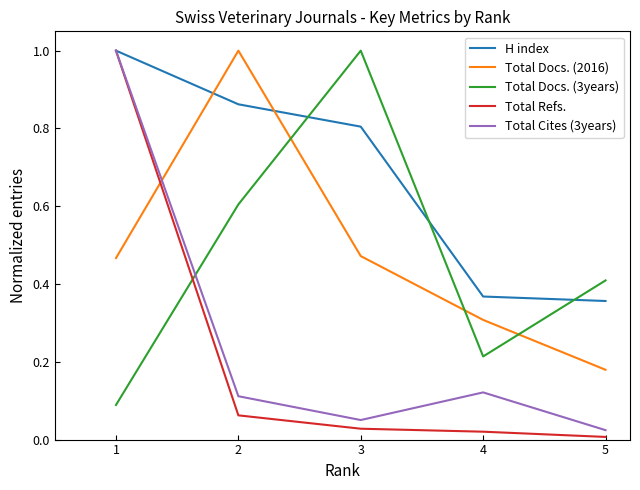

What value does the Total Docs. (2016) series have at 4?

0.3